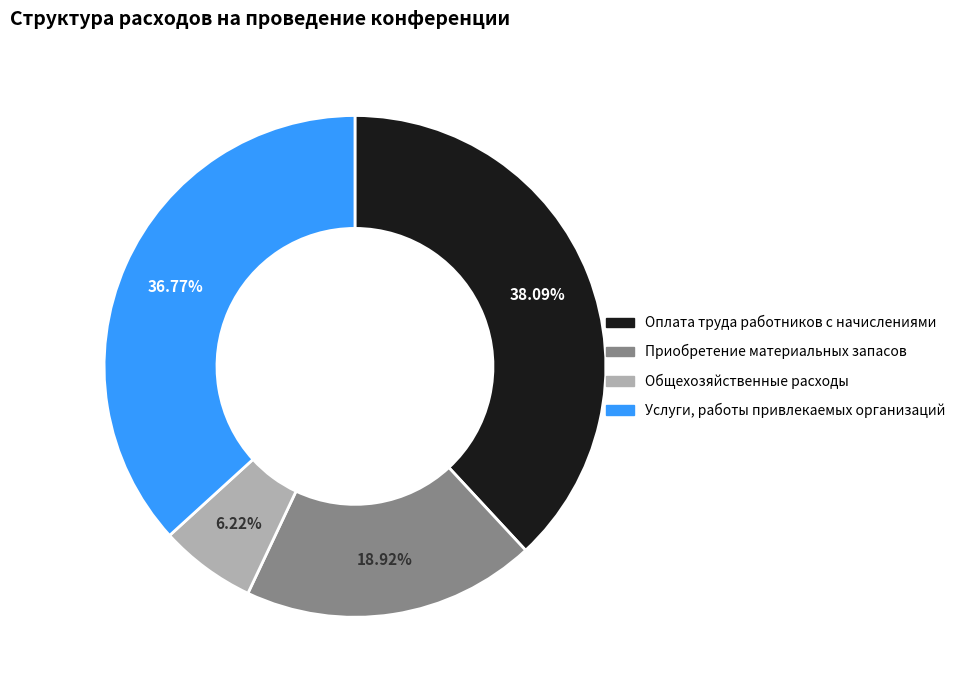

Approximately how many times larger is the value at Услуги, работы привлекаемых организаций compared to Оплата труда работников с начислениями?

1.0